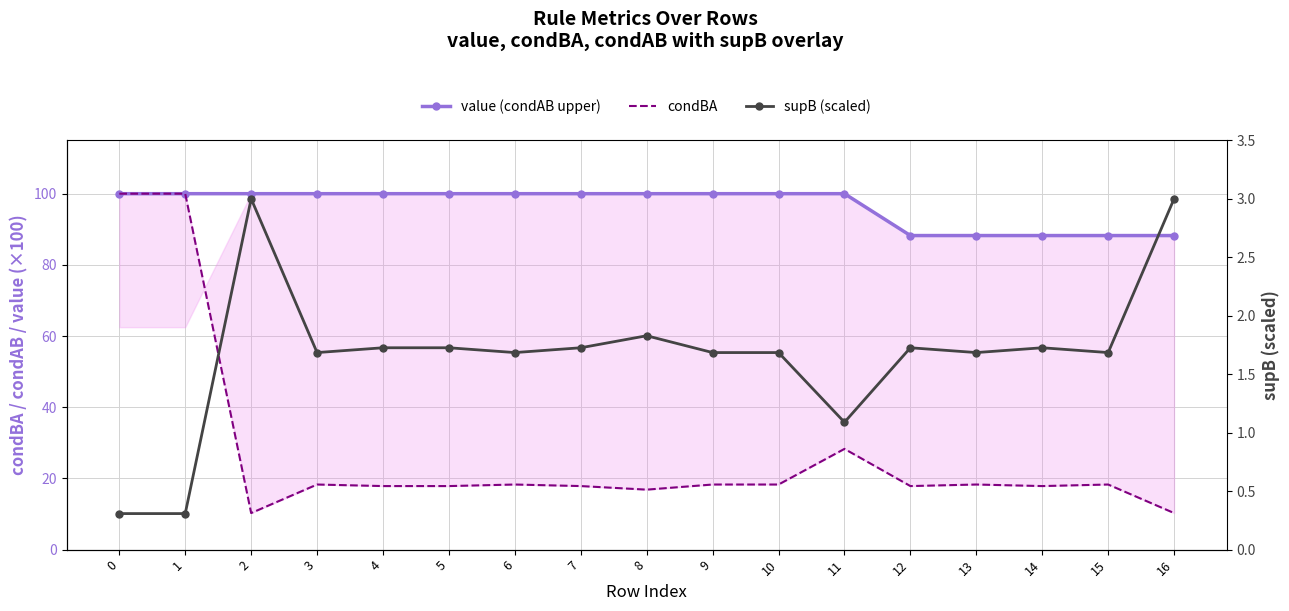

Is it true that supB (scaled) equals 1.7 at 4?

True